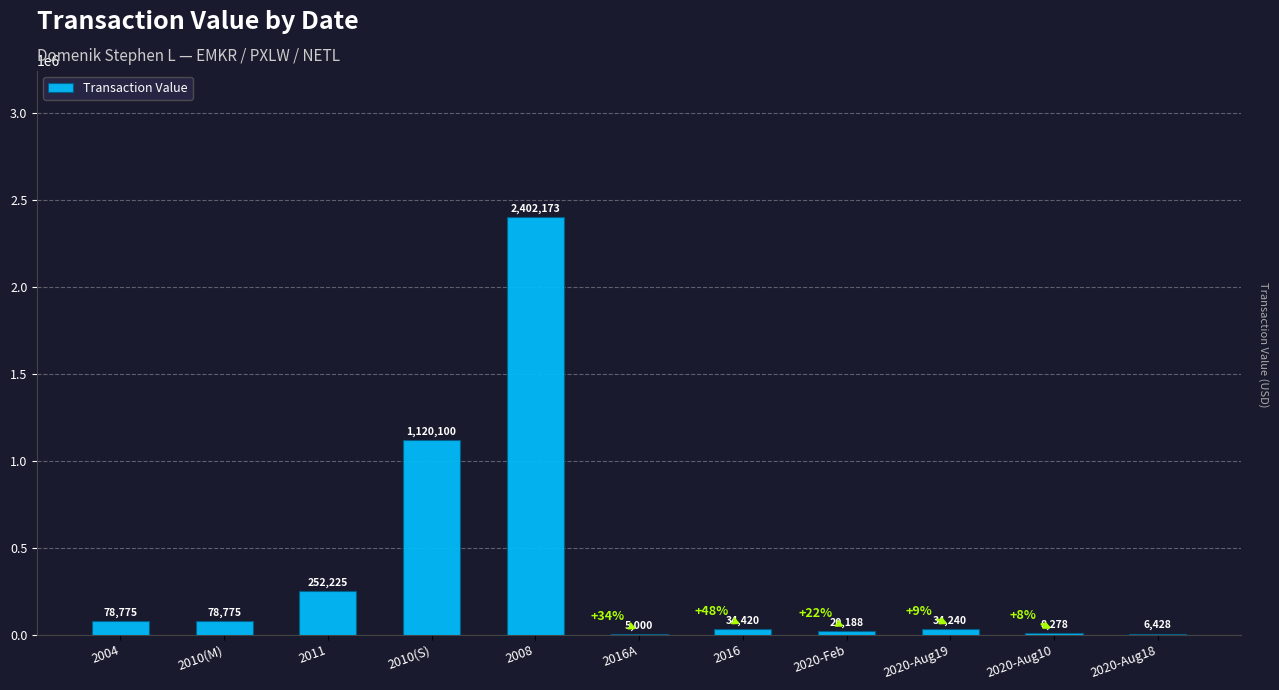

Which label corresponds to the largest value in the chart?

2008